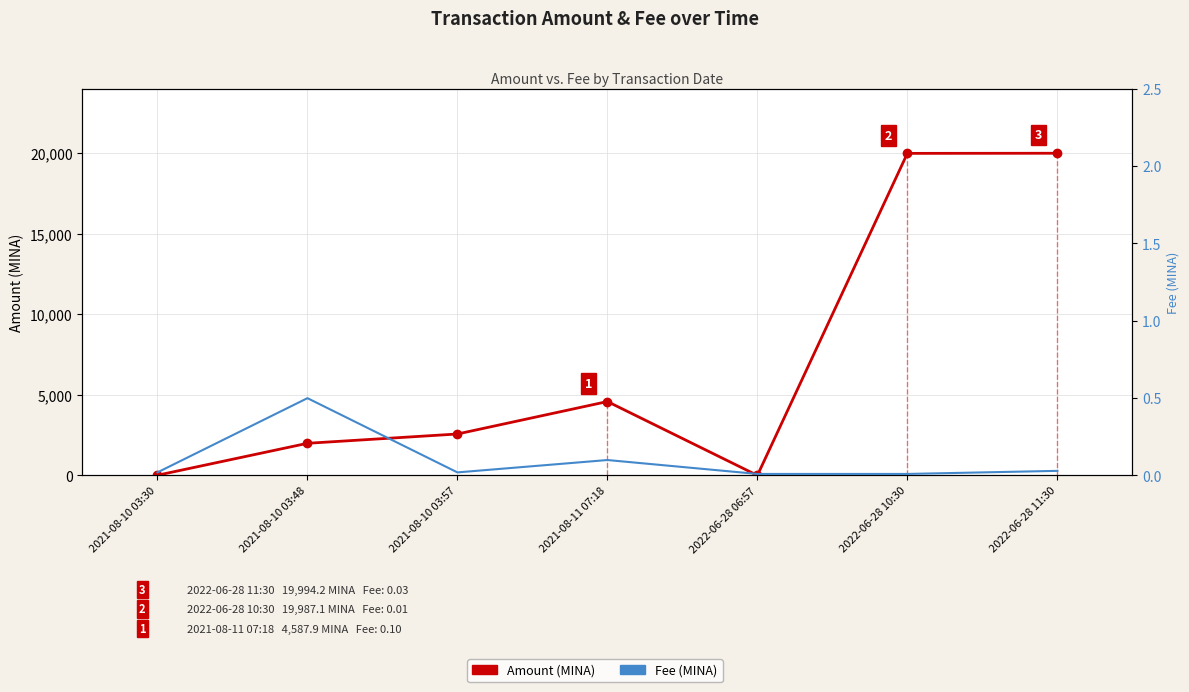

What is the maximum value shown in the chart?

19994.2